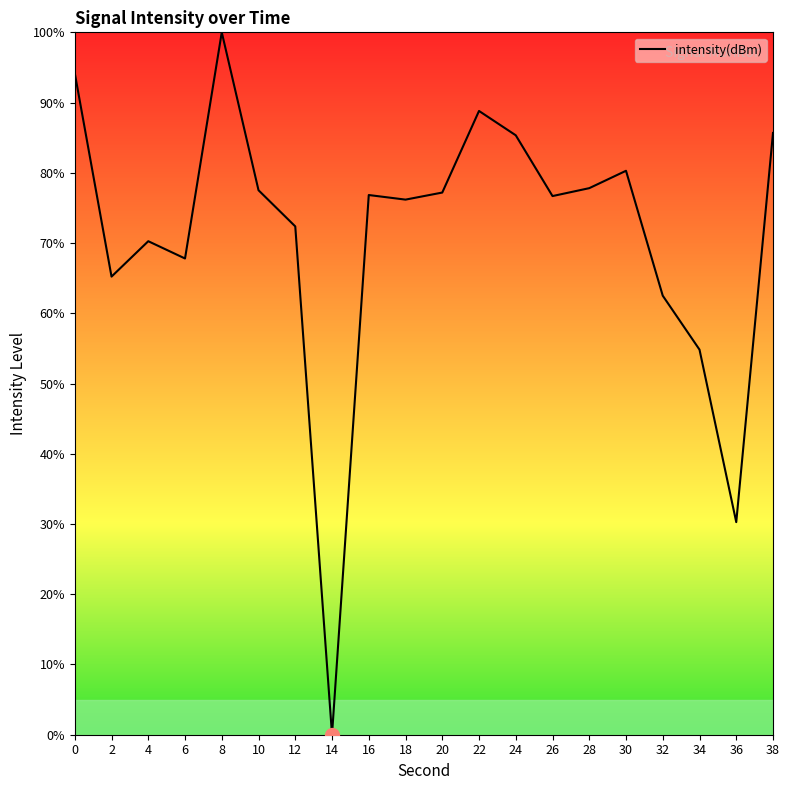

What is the ratio of the value at 34 to the value at 18?

0.7